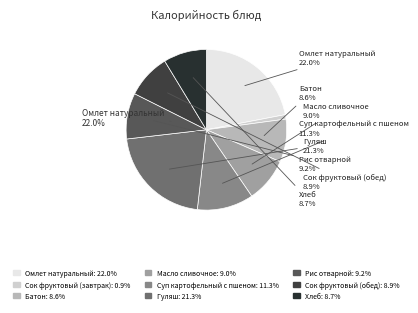

Does any single category account for the majority?

No